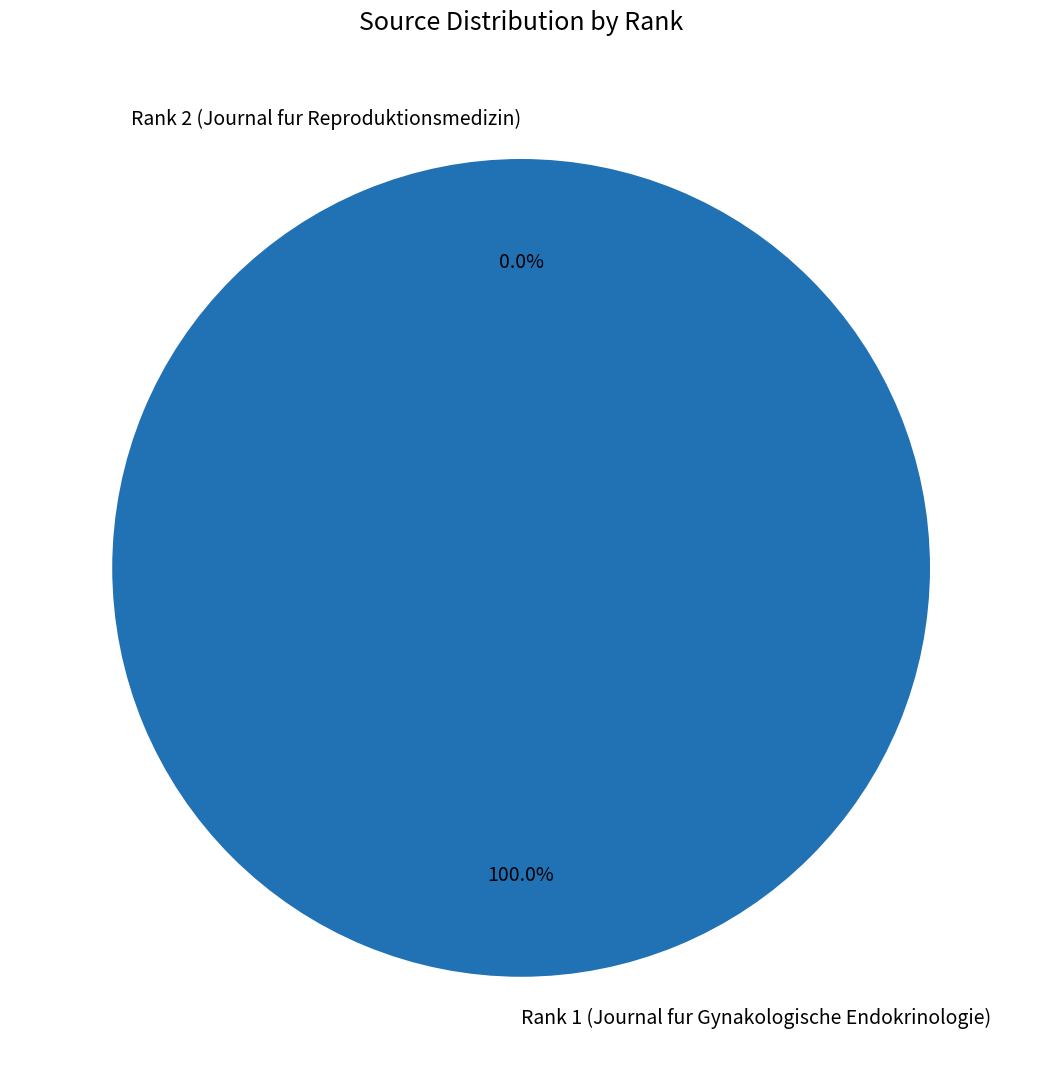

What is the largest slice in the pie chart?

Rank 1 (Journal fur Gynakologische Endokrinologie)